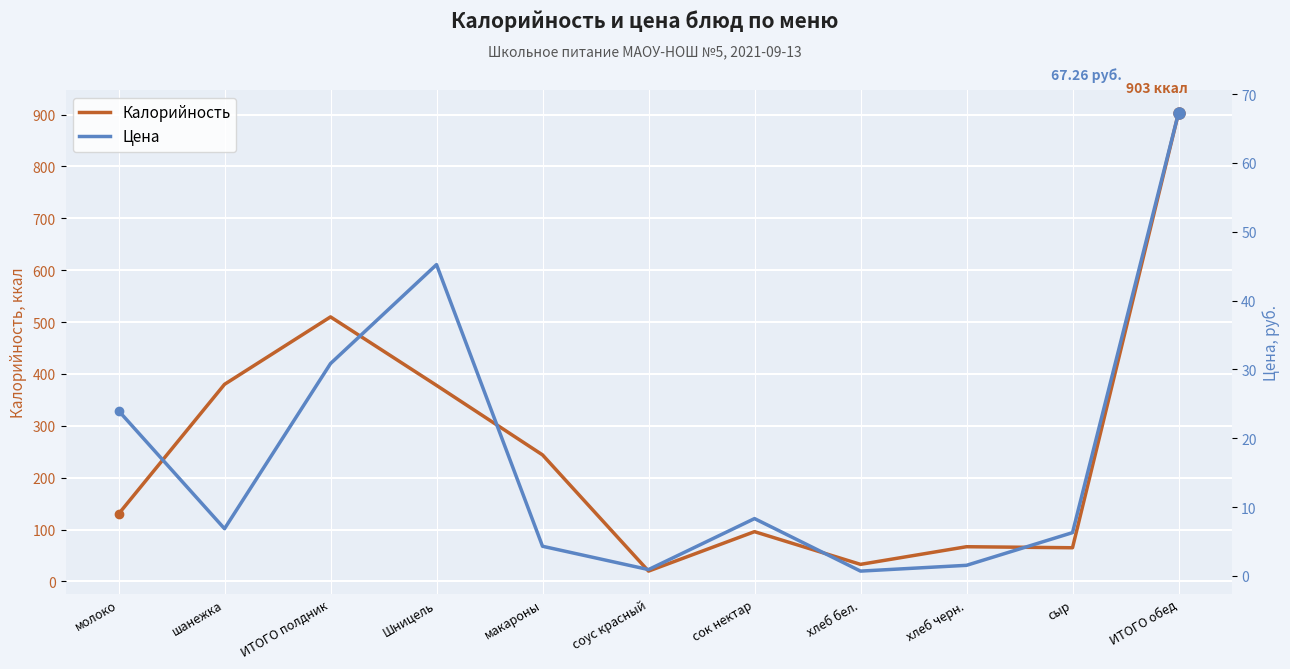

What is the value of the Цена point at the 4th from the left?

45.2